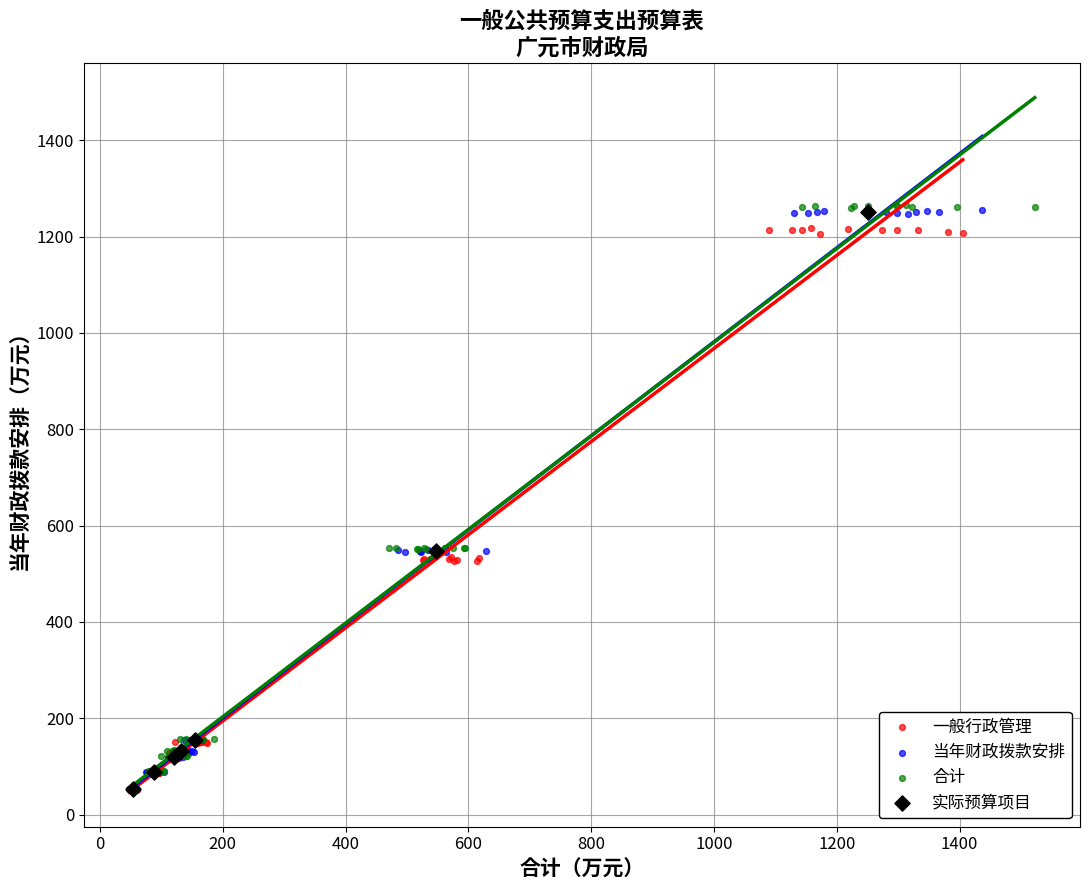

Which series has the largest Y range (max minus min)?

合计